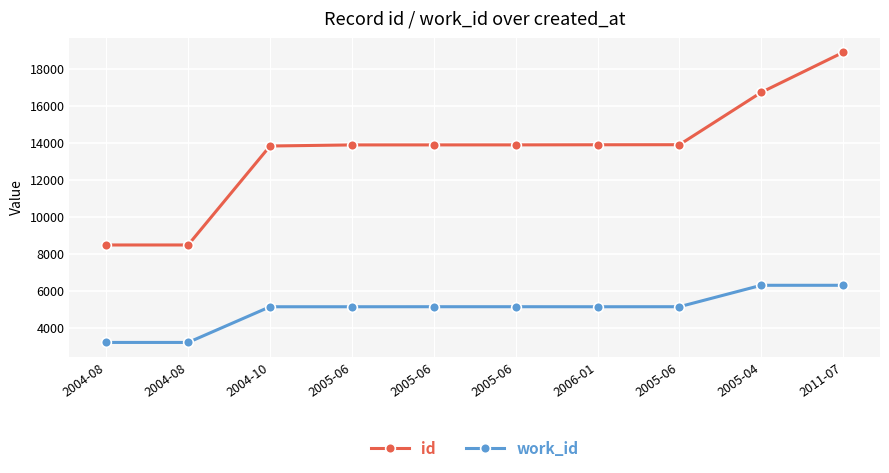

The work_id series shows 1327 at 2005-06. True or false?

False